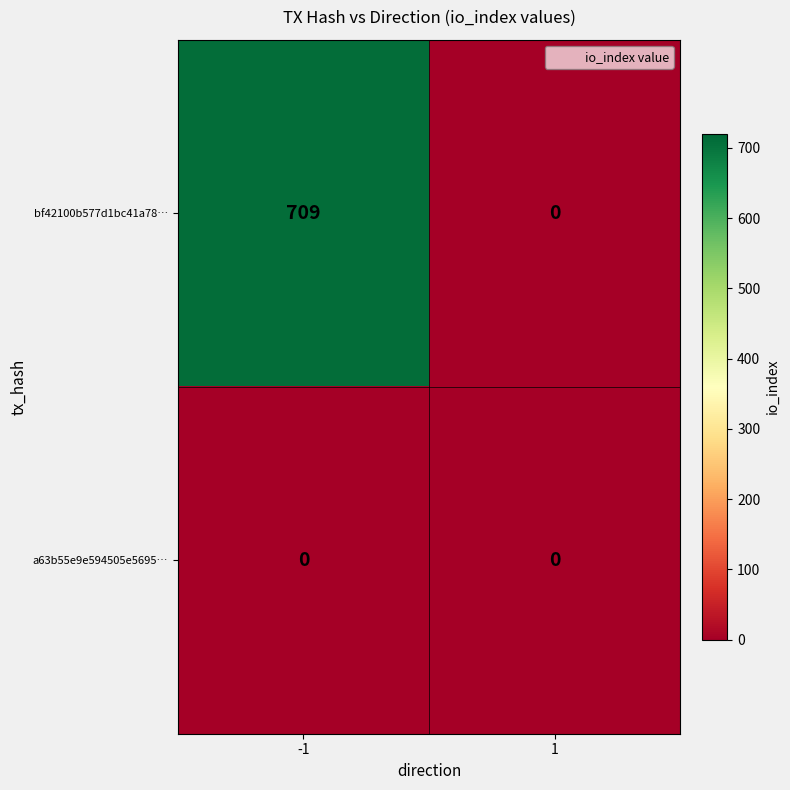

Rank the series at -1 from lowest to highest value.

a63b55e9e594505e5695…, bf42100b577d1bc41a78…